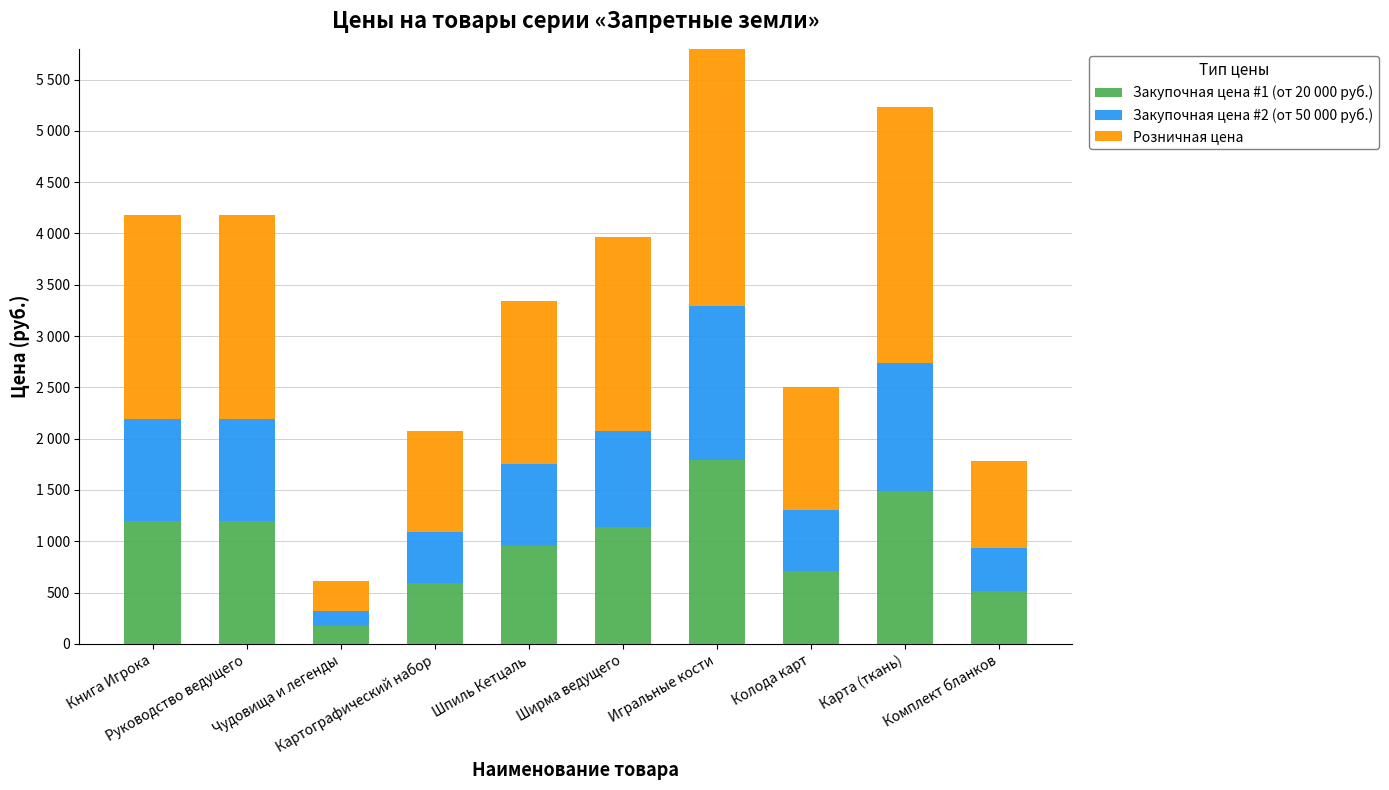

What is the highest value of the Закупочная цена #1 (от 20 000 руб.) series?

1794